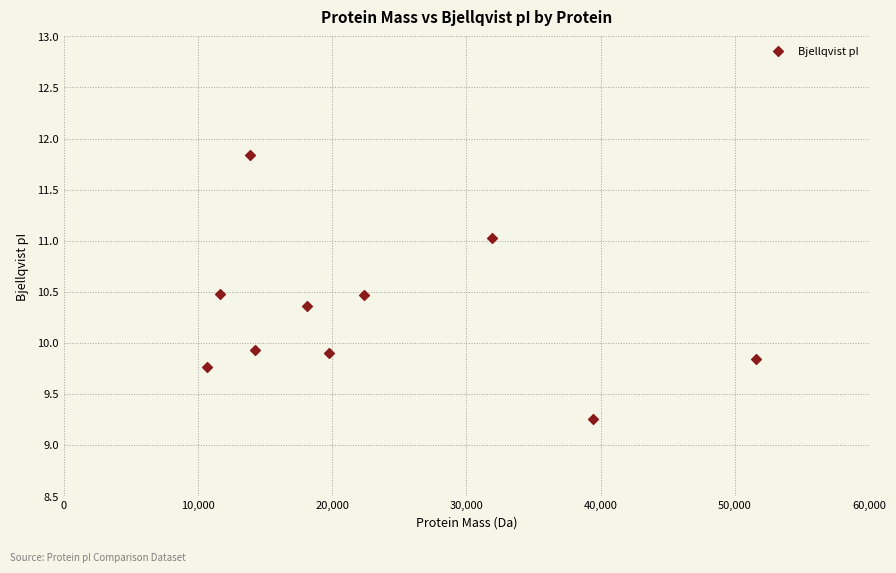

What is the average X value?

23355.8